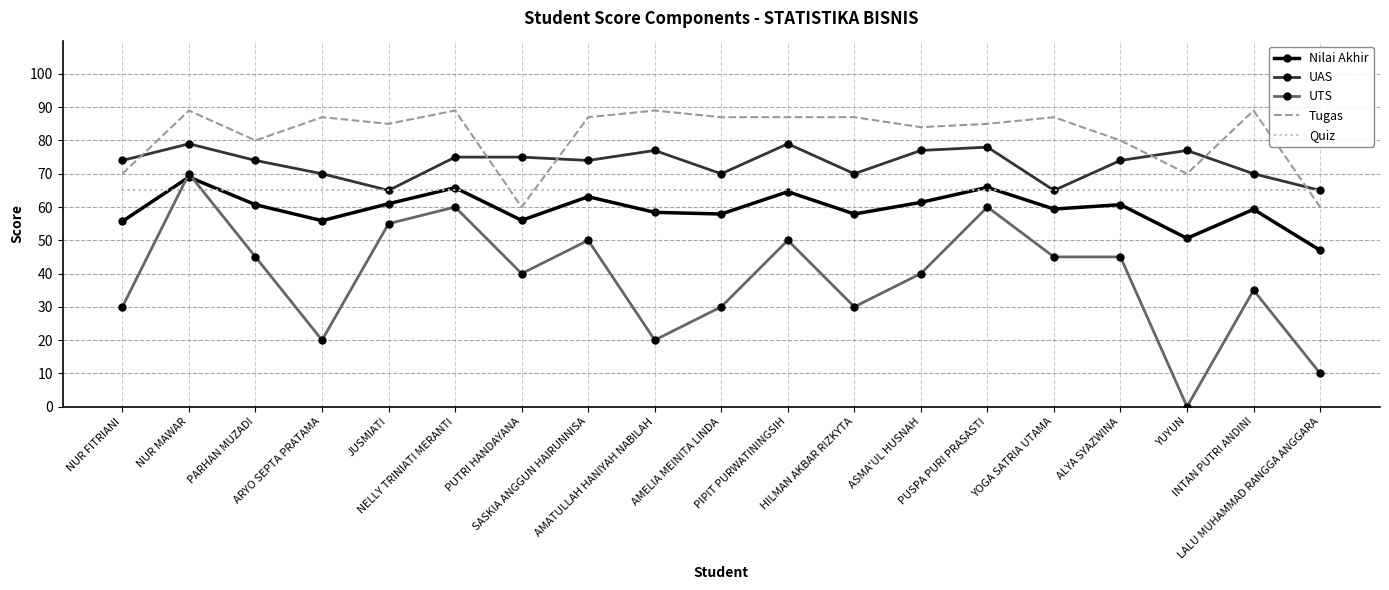

How many series are shown in this chart?

5